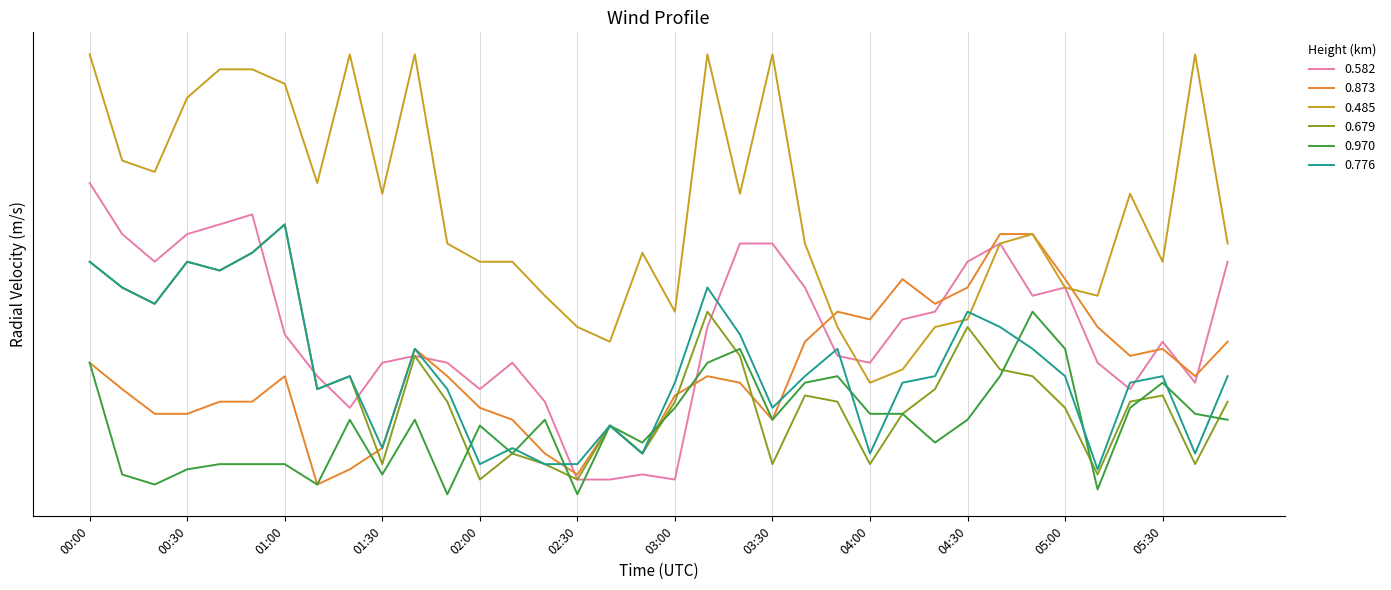

Is it true that 0.582 equals -3.5 at 03:10?

False